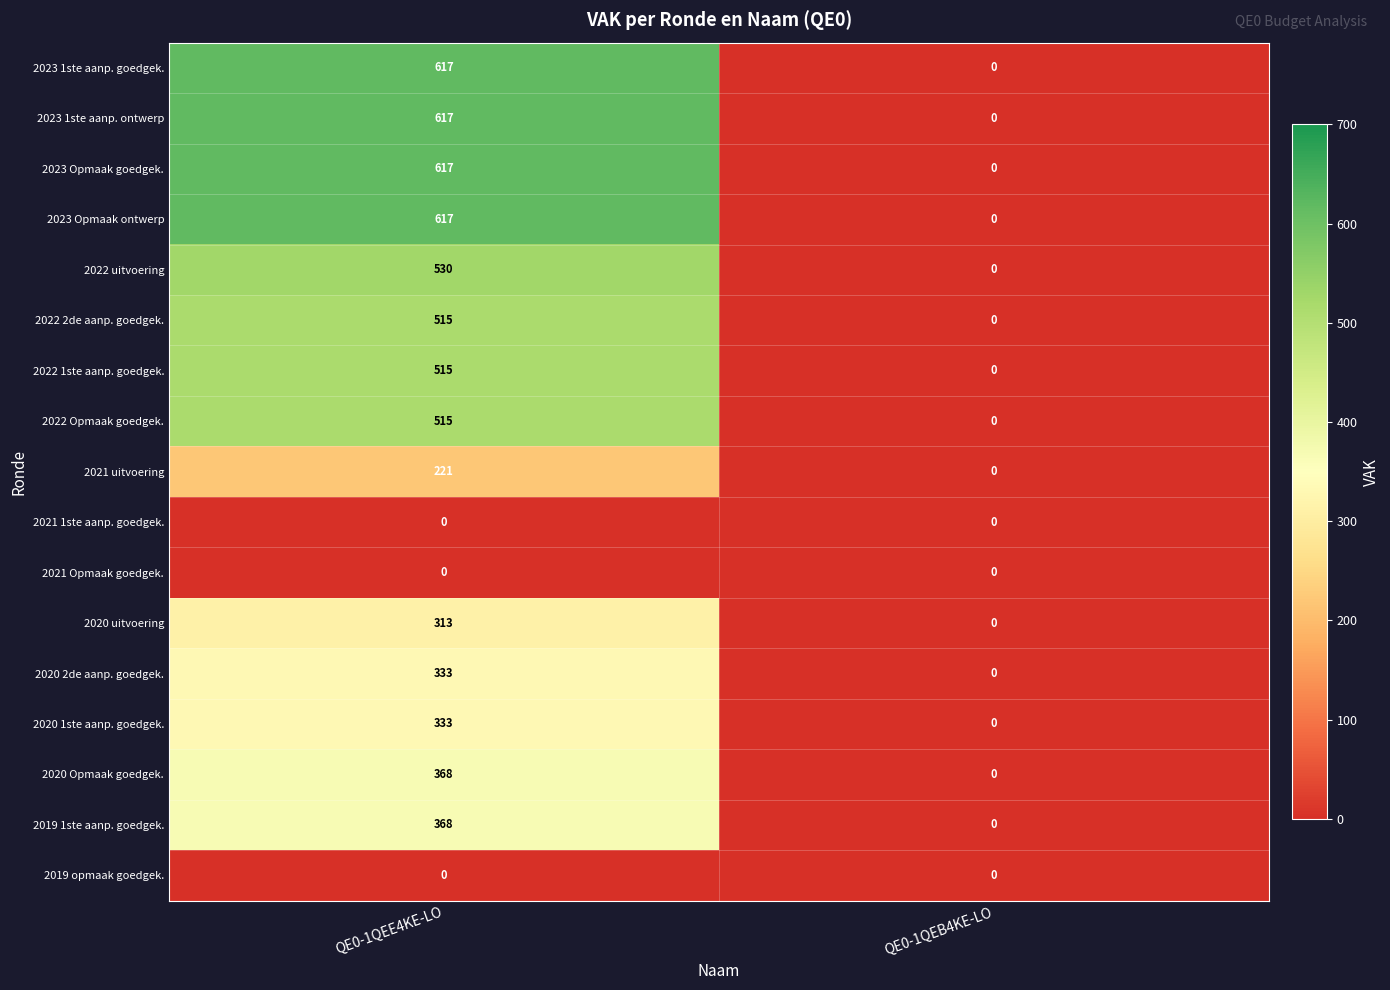

What is the difference between the 2022 1ste aanp. goedgek. values at QE0-1QEE4KE-LO and QE0-1QEB4KE-LO?

515